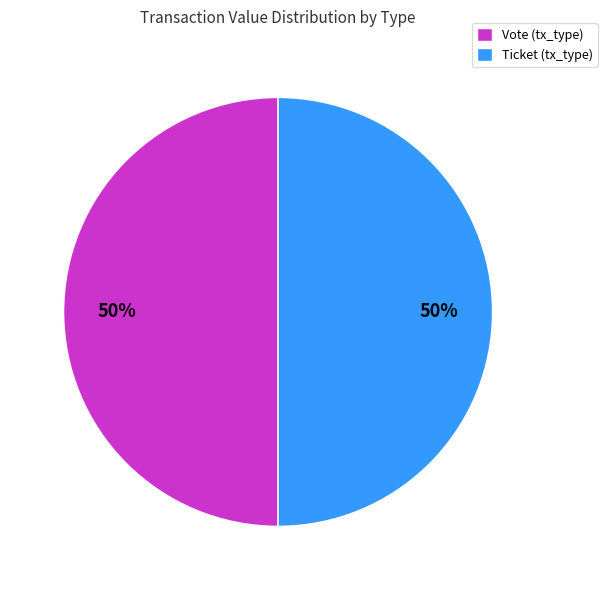

To the nearest percent, what portion does Ticket (tx_type) represent?

50%